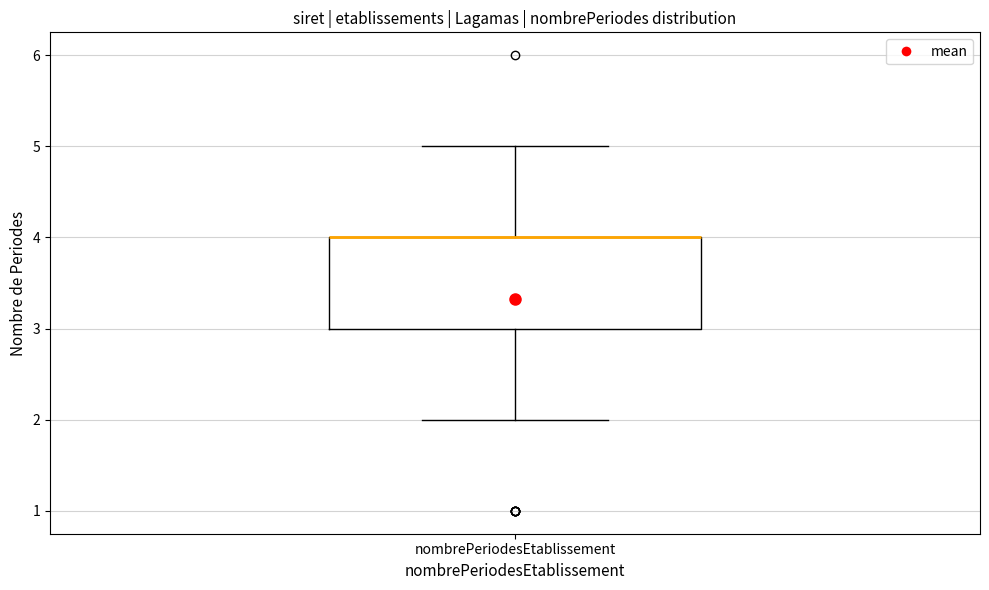

Transcribe this box plot: give where the median line is, the range the box spans, and where the two whiskers end, as read against the y-axis. The values are not printed on the chart, so give them approximately, as read against the axis.

median 4 (drawn on the box's upper edge), box 3 to 4, whiskers 2 to 5